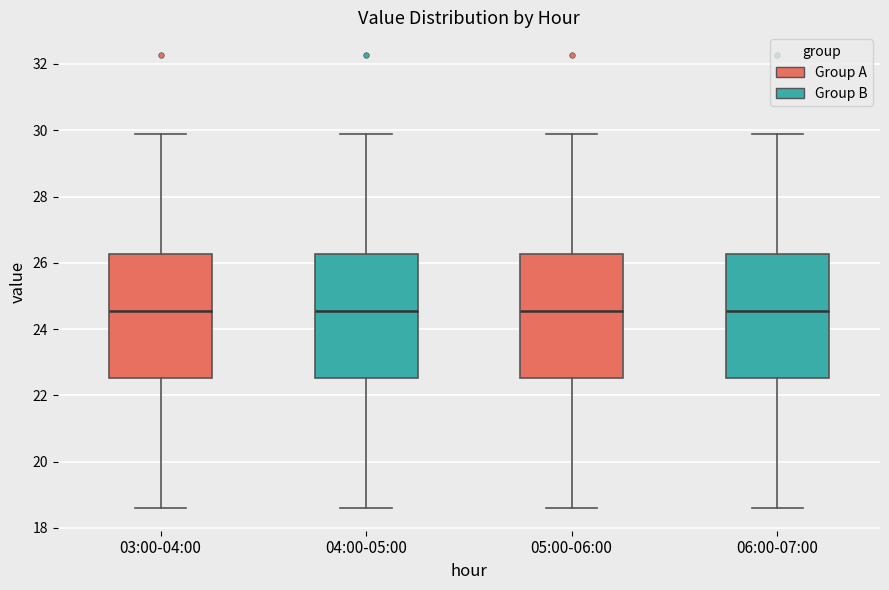

Reading left to right, transcribe this box plot: for each box, give where its median line is, the range the box spans, and where its two whiskers end, as read against the y-axis. The values are not printed on the chart, so give them approximately, as read against the axis.

03:00-04:00: median 24.6, box 22.6 to 26.2, whiskers 18.6 to 30.0
04:00-05:00: median 24.6, box 22.6 to 26.2, whiskers 18.6 to 30.0
05:00-06:00: median 24.6, box 22.6 to 26.2, whiskers 18.6 to 30.0
06:00-07:00: median 24.6, box 22.6 to 26.2, whiskers 18.6 to 30.0